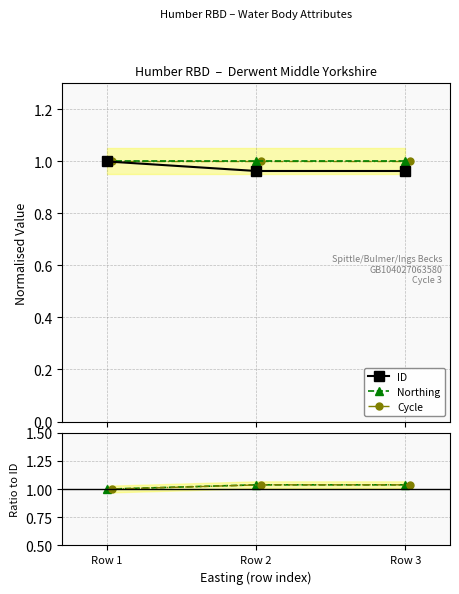

The value of ID at Row 2 is 1.4. True or false?

False